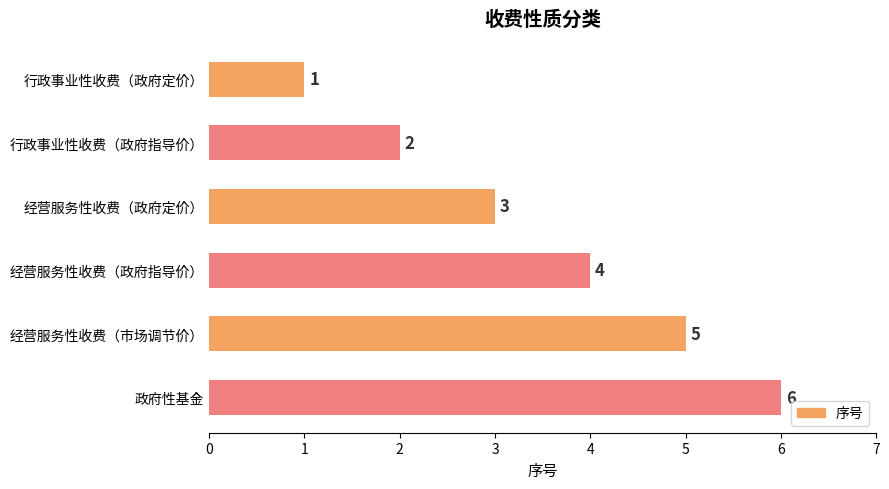

What position from the bottom is 政府性基金?

1